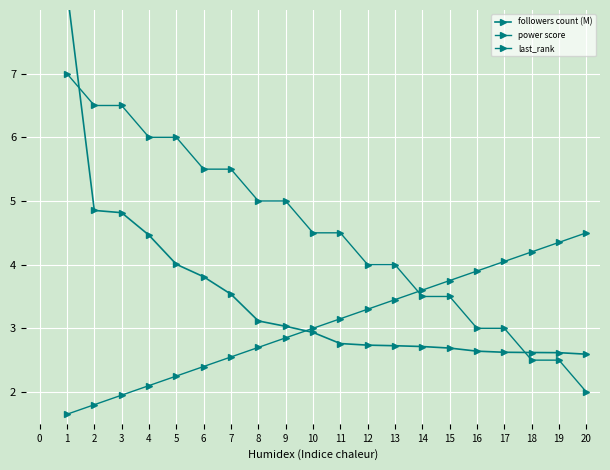

Is it true that power score equals 3.6 at 17?

False